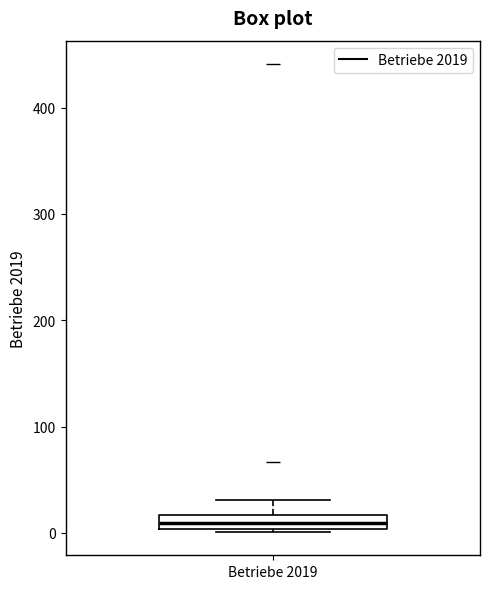

Where does the median line of the box for Betriebe 2019 sit on the y-axis? The values are not printed on the chart, so give them approximately, as read against the axis.

10